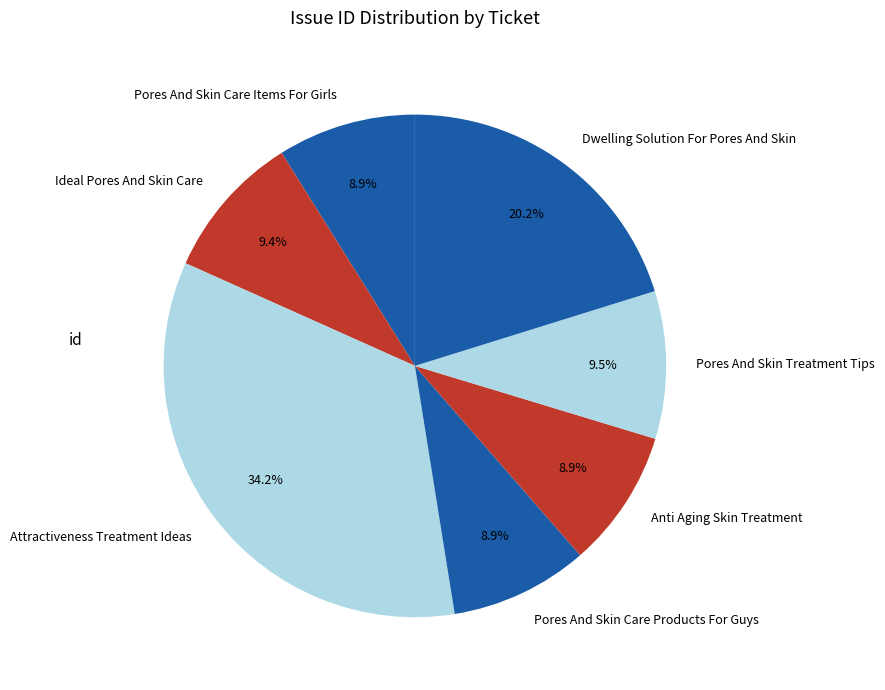

To the nearest percent, what portion does Attractiveness Treatment Ideas represent?

34%